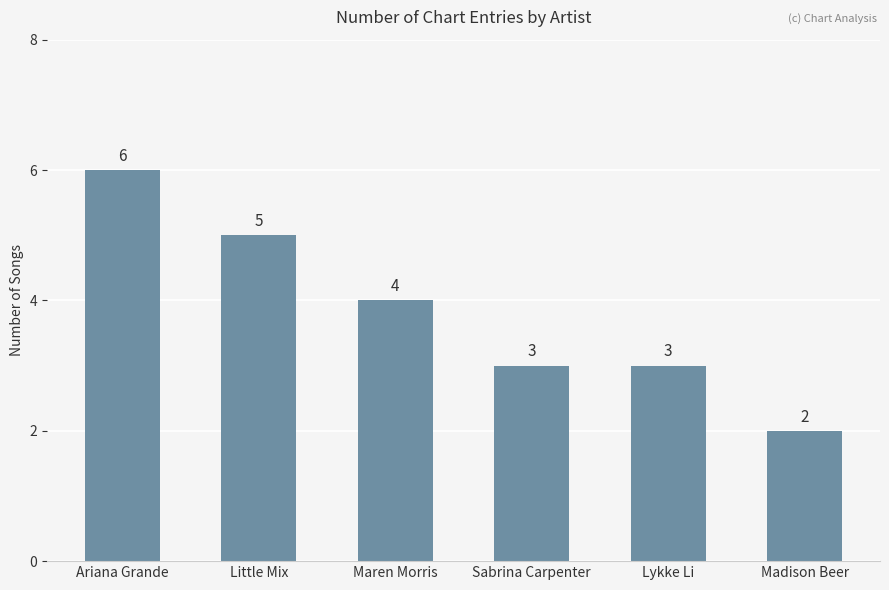

What is the label of the 5th bar from the right?

Little Mix